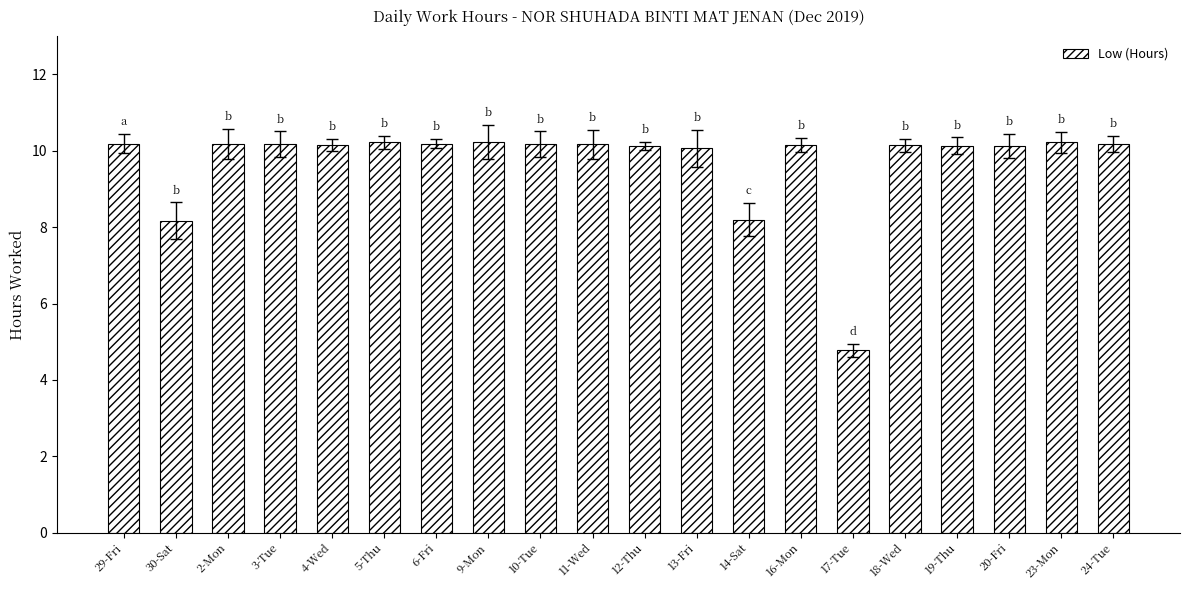

What position from the right is 5-Thu?

15